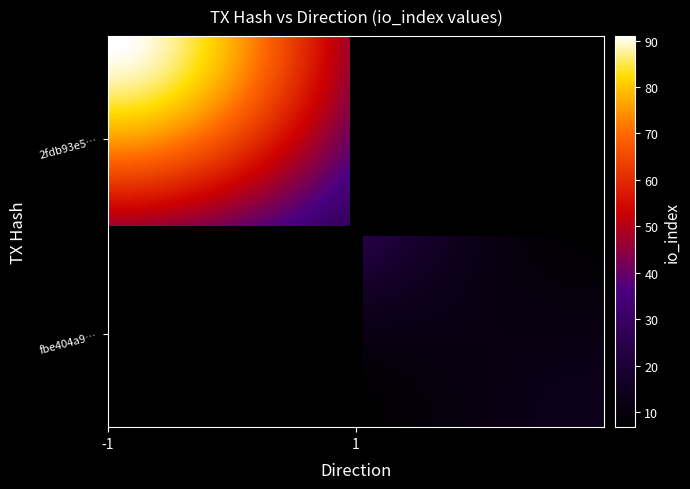

Count the number of data series in this chart.

40